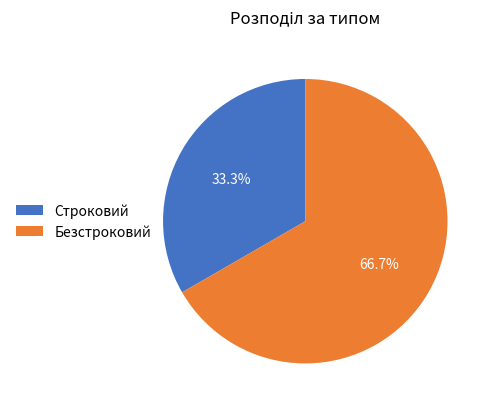

Which slice represents more than half of the pie?

Безстроковий